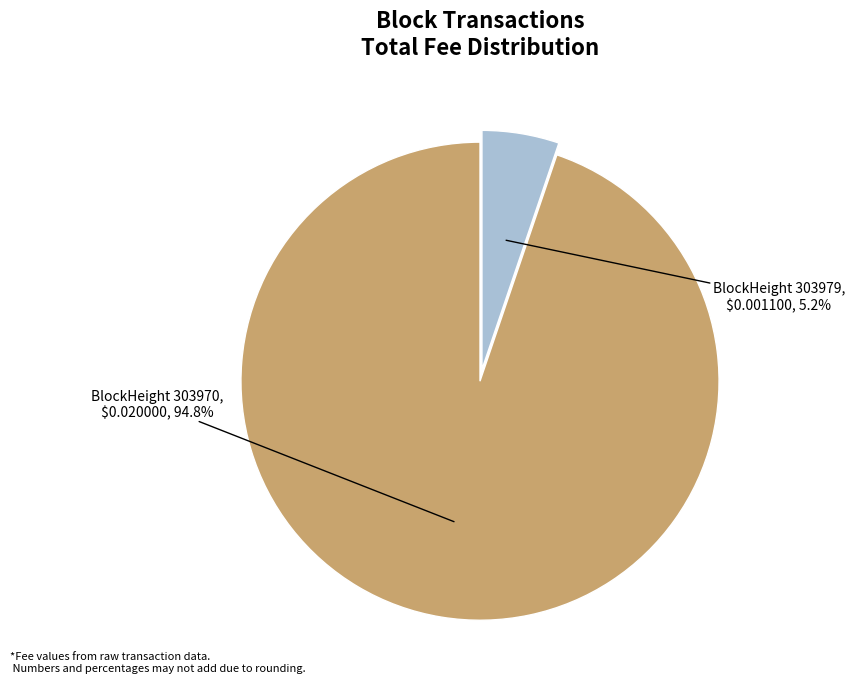

Count the number of slices in the pie.

2